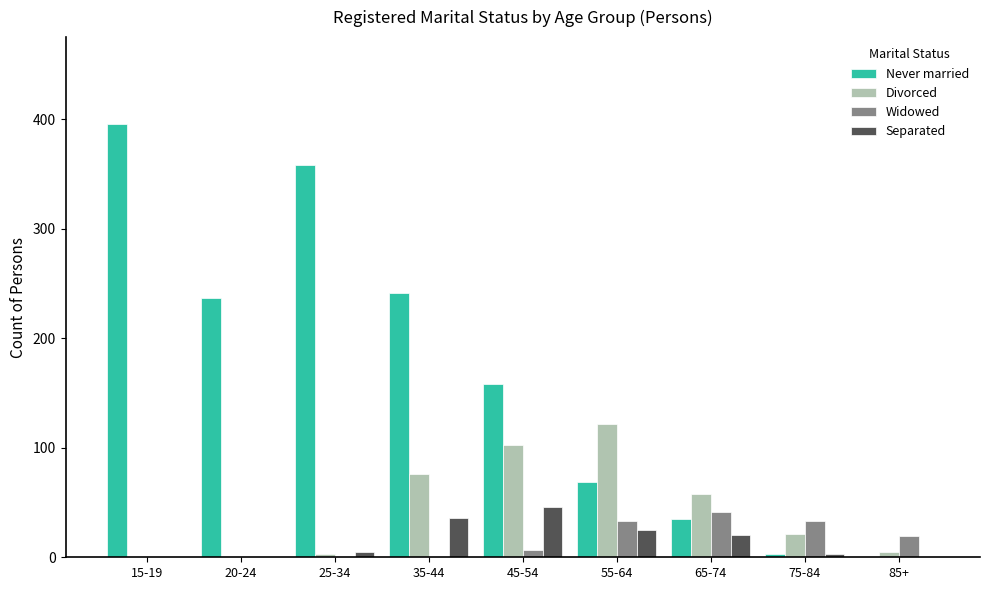

The Separated series shows 5 at 25-34. True or false?

True